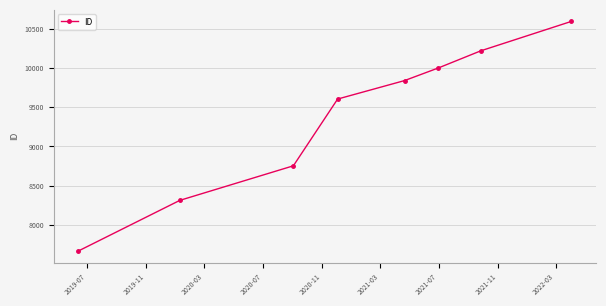

Reading left to right, what are all the values shown in this chart?

7669	8314	8754	9604	9839	9999	10219	10593